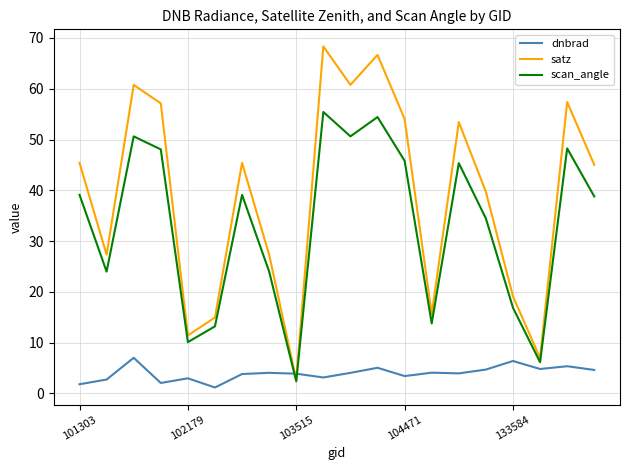

What is the lowest value of the scan_angle series?

2.4